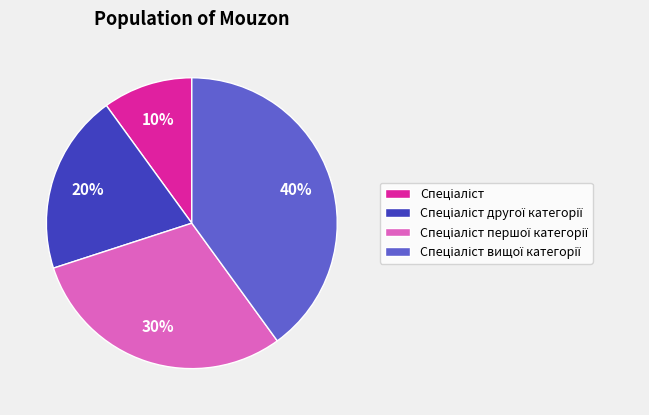

Does any single category account for the majority?

No